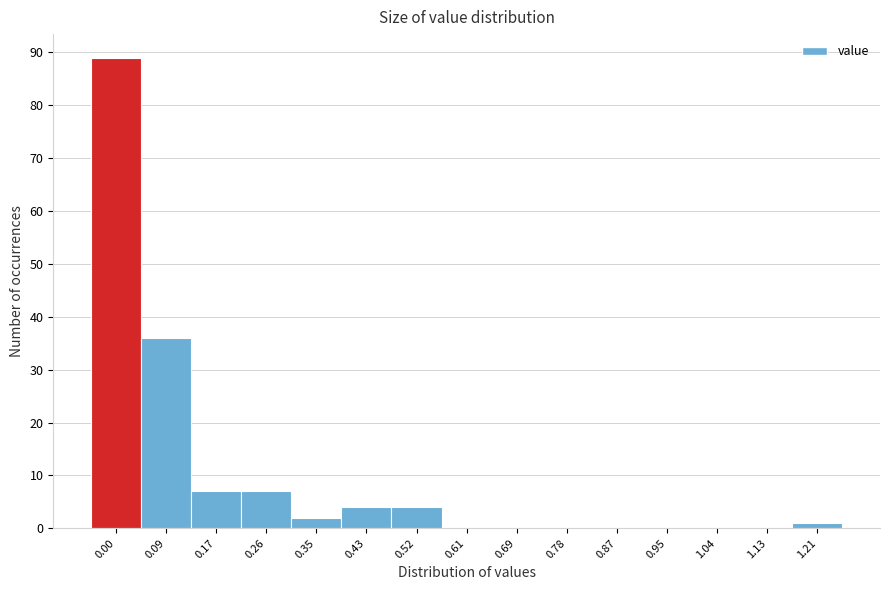

Reading right to left, what are all the values shown in this chart?

1.21=1	1.13=0	1.04=0	0.95=0	0.87=0	0.78=0	0.69=0	0.61=0	0.52=4	0.43=4	0.35=2	0.26=7	0.17=7	0.09=36	0.00=89